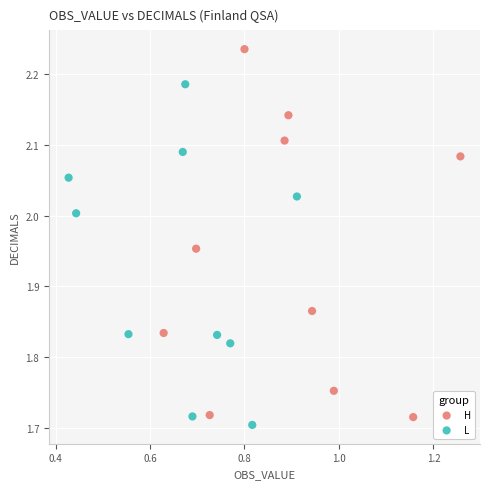

Which series contains the highest Y value?

H